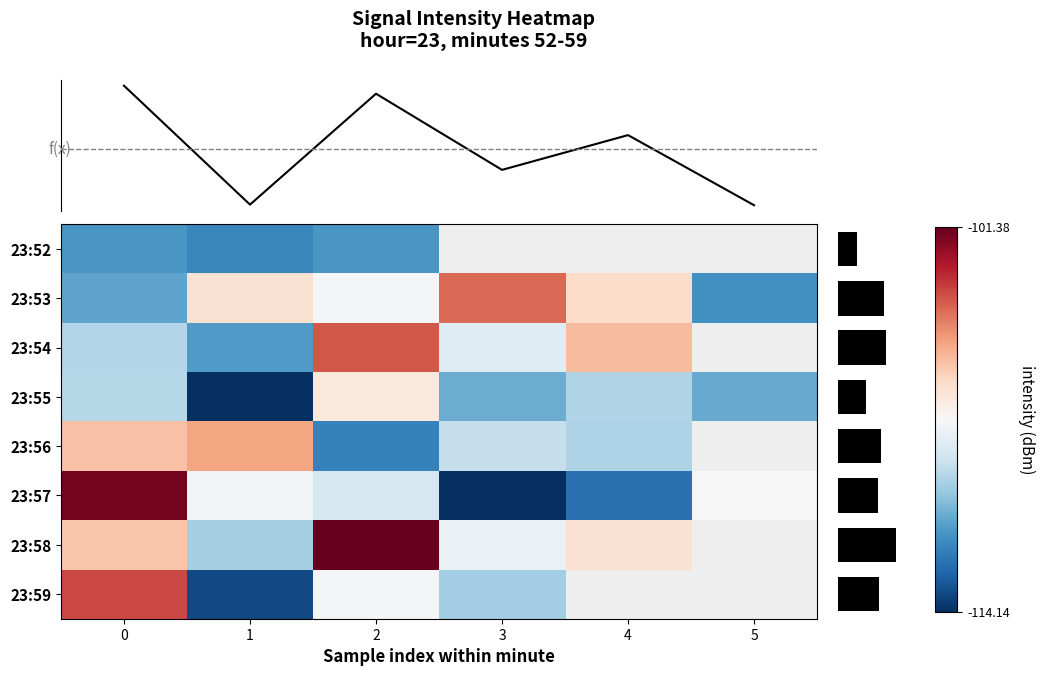

Which has a higher value, 4 or 5?

4